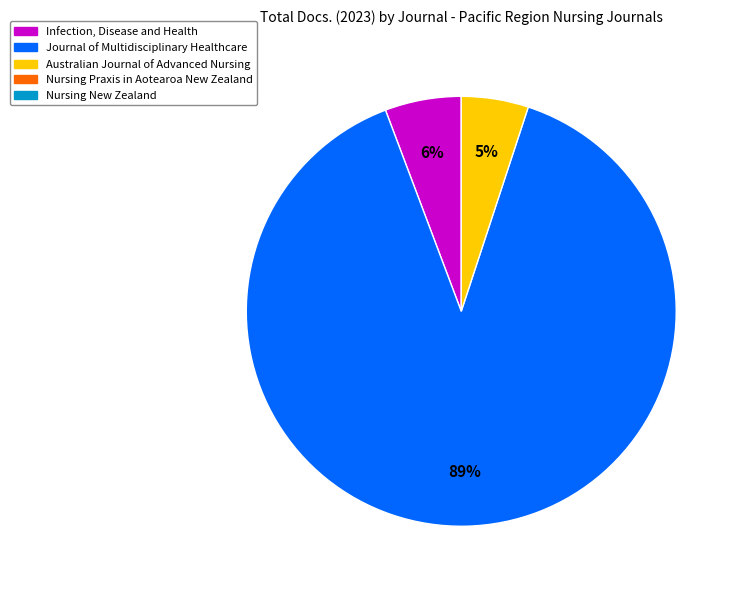

Is there any slice that represents more than half of the pie?

Yes